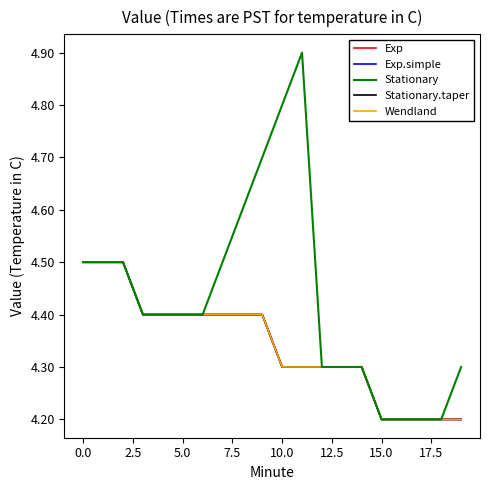

Does the chart have visible grid lines?

No